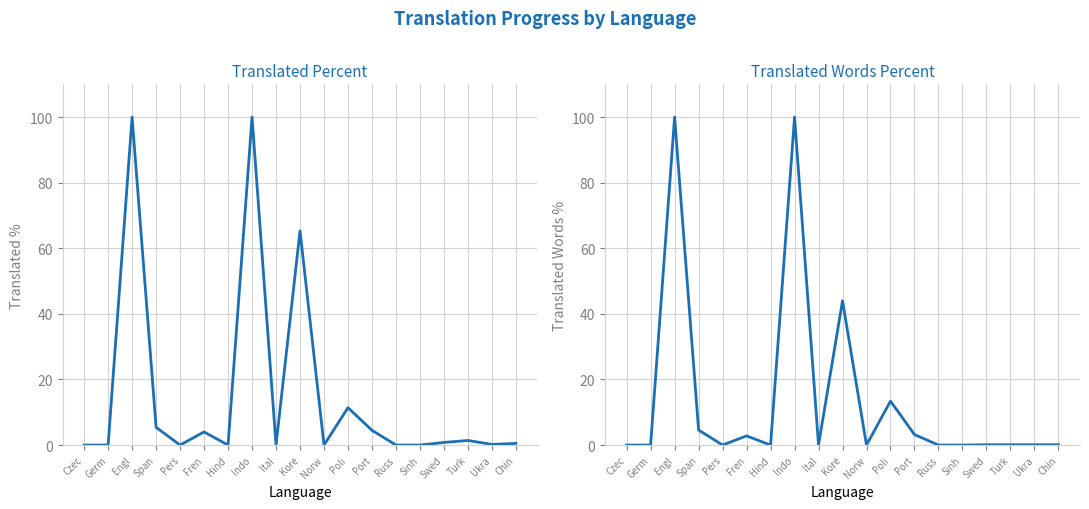

List the series in order of their overall mean, highest first.

translated_percent, translated_words_percent